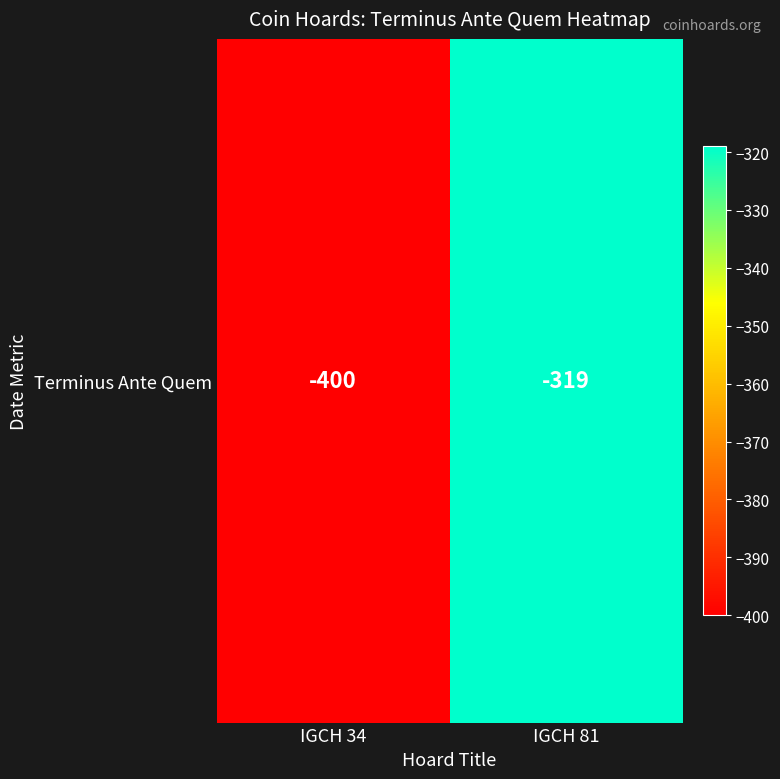

Reading right to left, list all the values displayed in this chart.

-319	-400